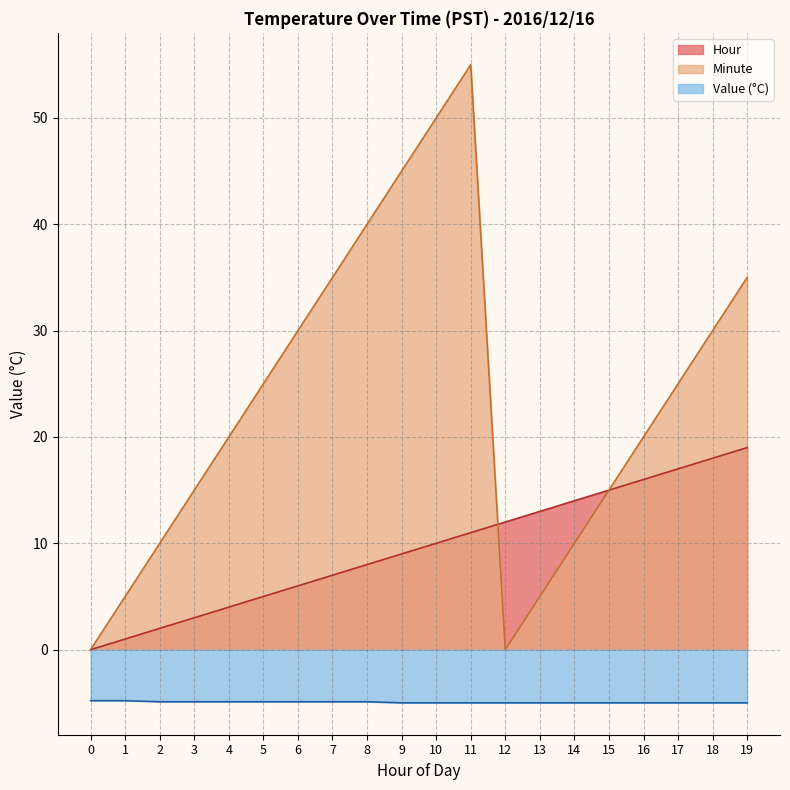

Does the chart display data point markers on the line(s)?

No